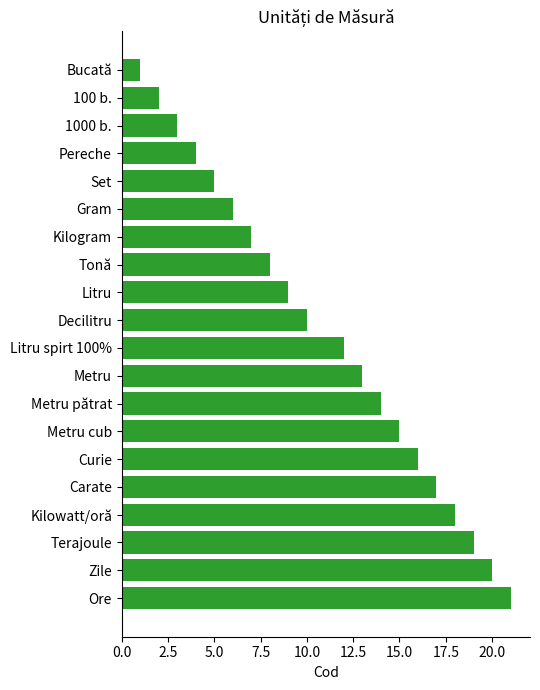

What is the approximate value at Ore?

21